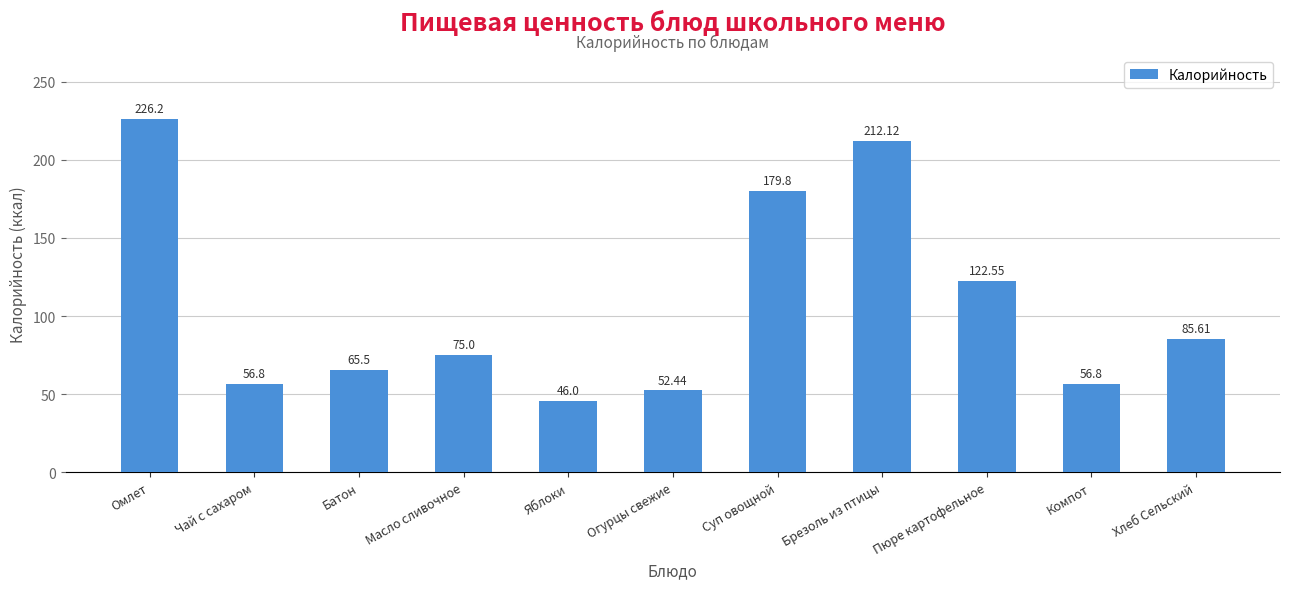

What is the sum of all values?

1178.8